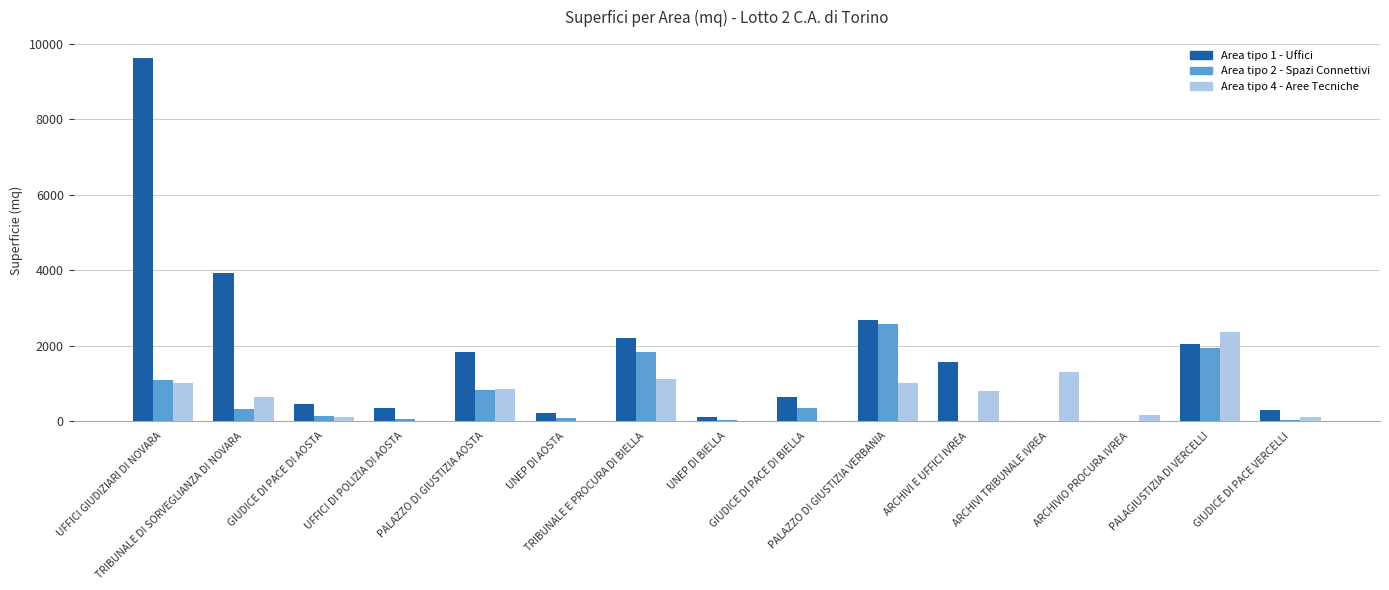

True or false: Area tipo 2 - Spazi Connettivi has a value of 1094.0 at UFFICI GIUDIZIARI DI NOVARA.

True